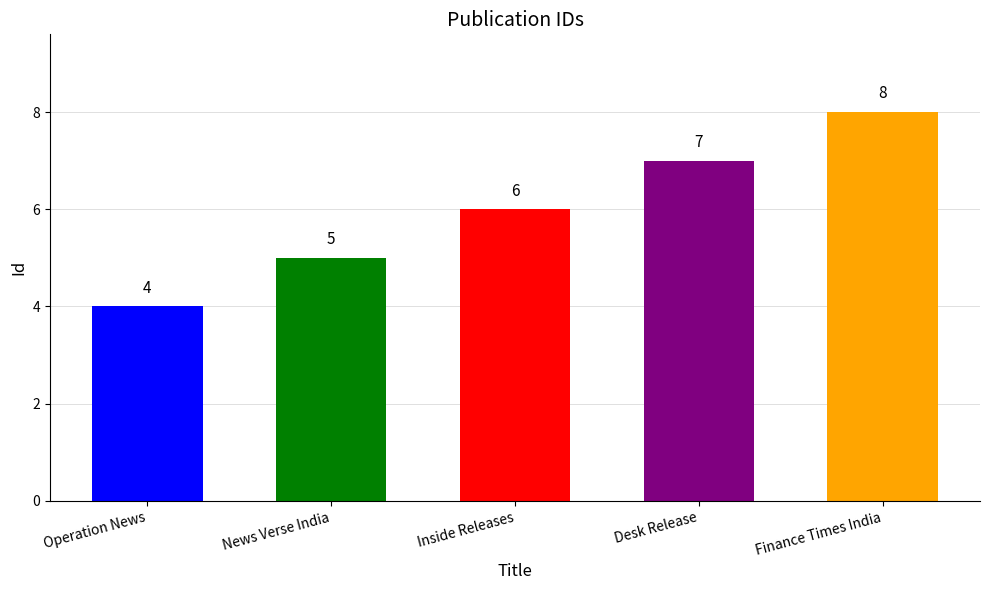

What position from the right is Inside Releases?

3